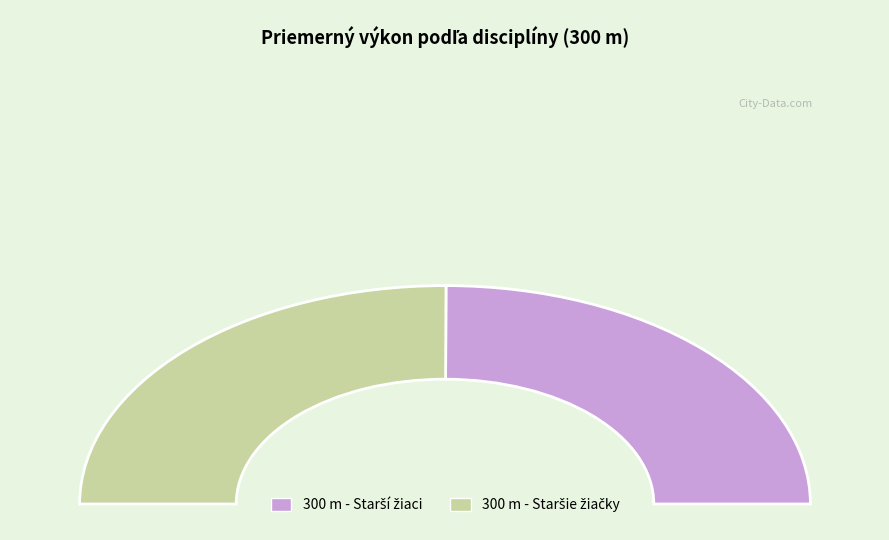

Is there a majority slice in this chart?

Yes